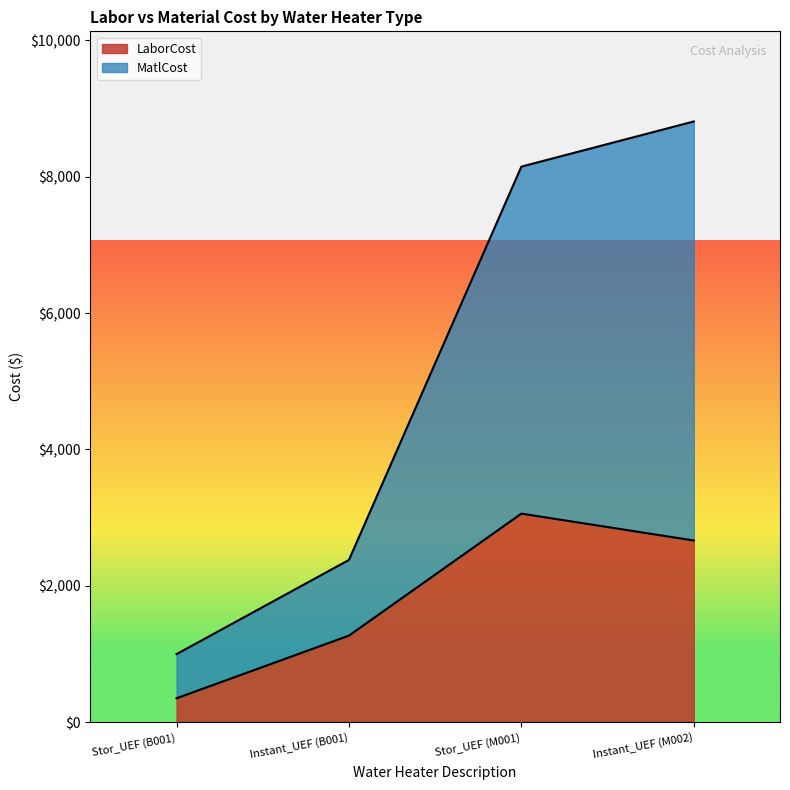

Which category has the highest value in the MatlCost series?

Instant_UEF (M002)